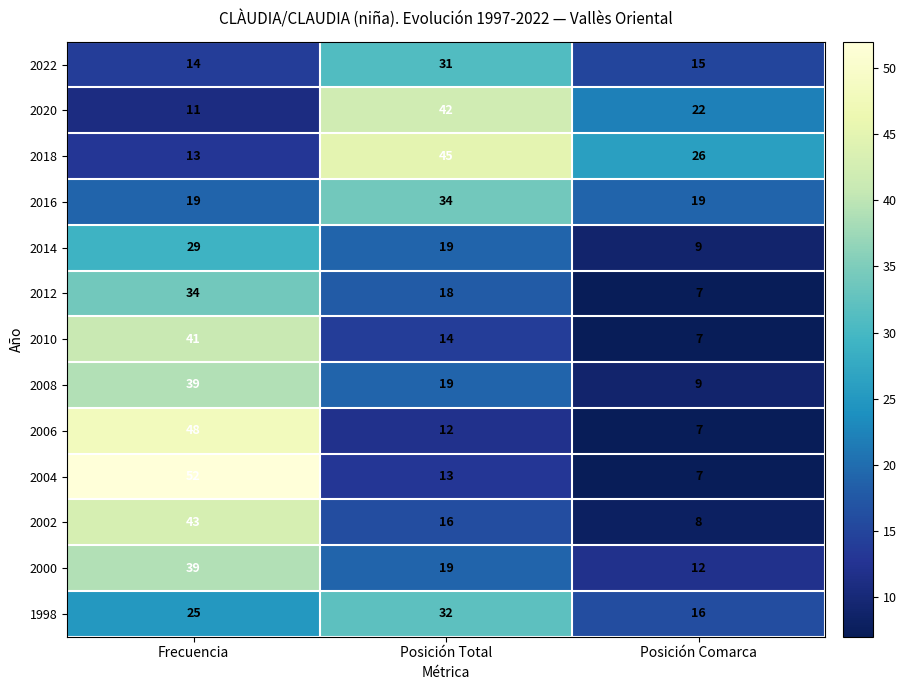

List the labels in order of 2022 value, largest first.

Posición Total, Posición Comarca, Frecuencia